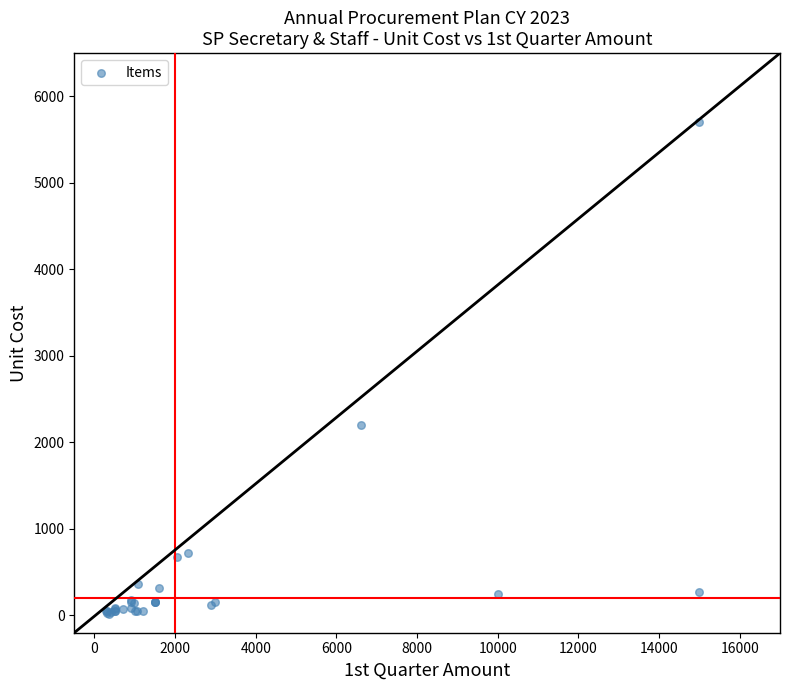

What Y value in the scatter plot is closest to 2857?

2200